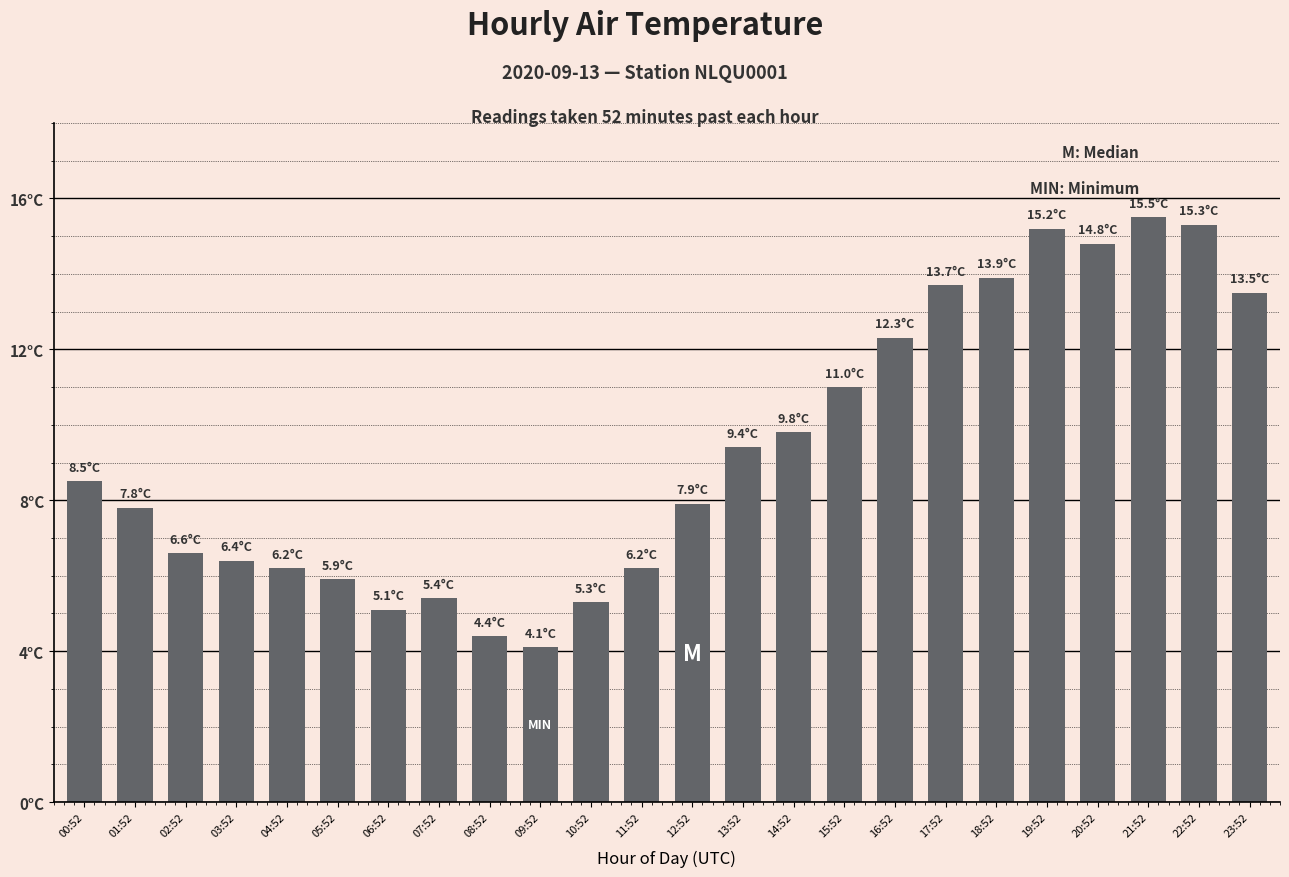

Are the bars horizontal?

No